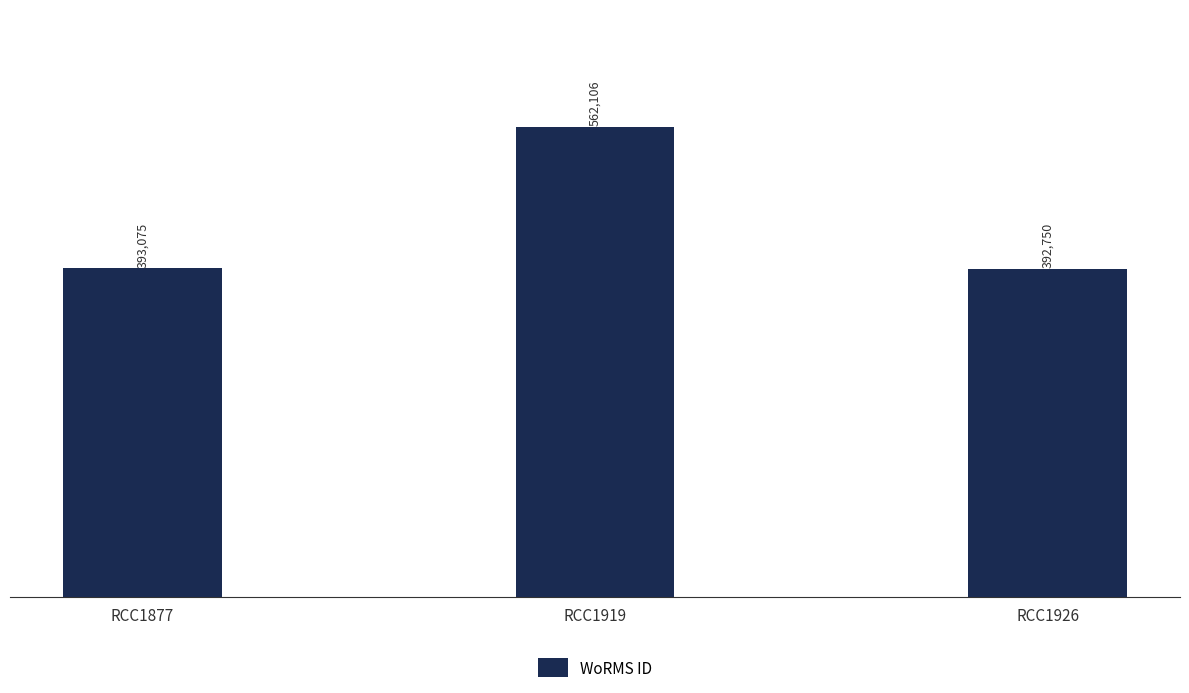

List the labels in order of value, largest first.

RCC1919, RCC1877, RCC1926